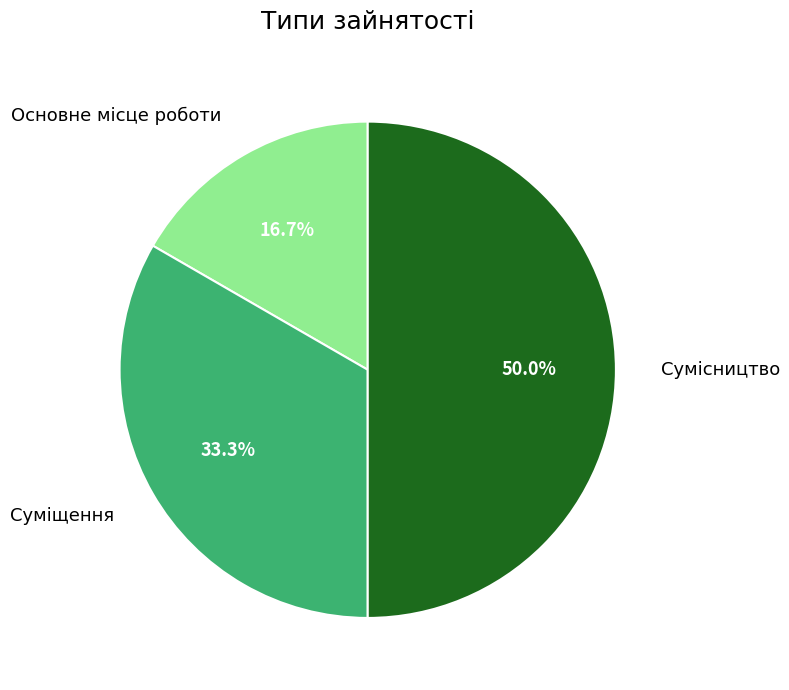

Rank the categories by value from lowest to highest.

Основне місце роботи, Суміщення, Сумісництво